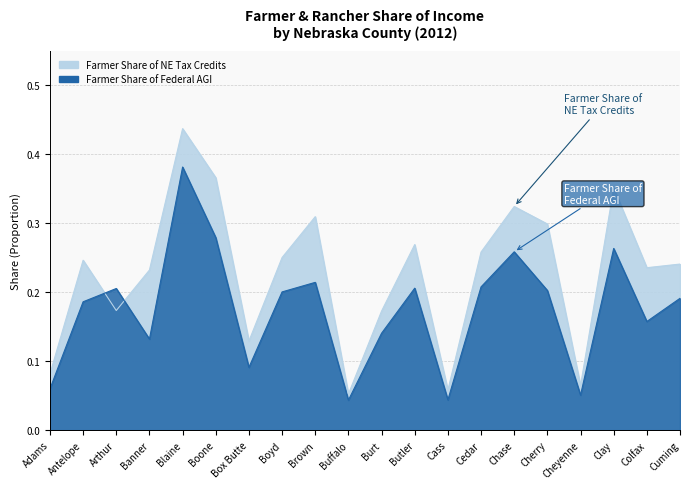

List the series in order of their peak value, highest first.

Farmer Share of NE Tax Credits, Farmer Share of Federal AGI